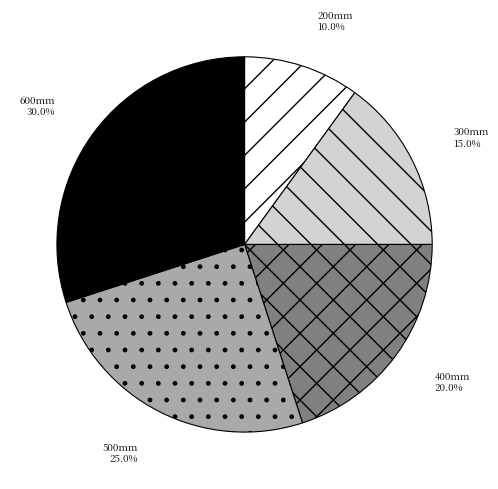

Is there any slice that represents more than half of the pie?

No